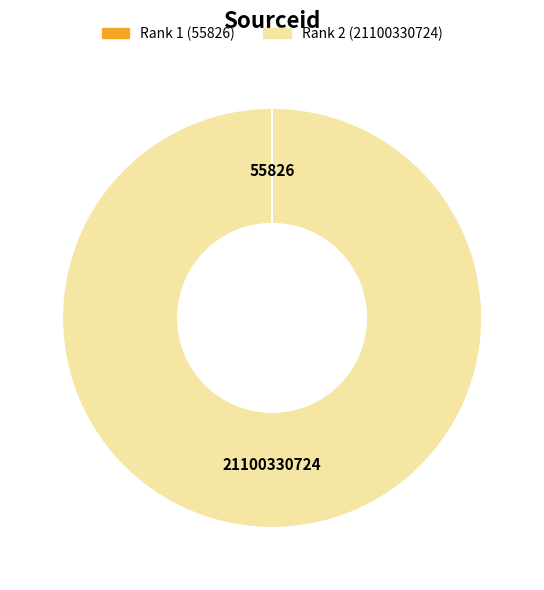

What is the largest slice in the pie chart?

Rank 2